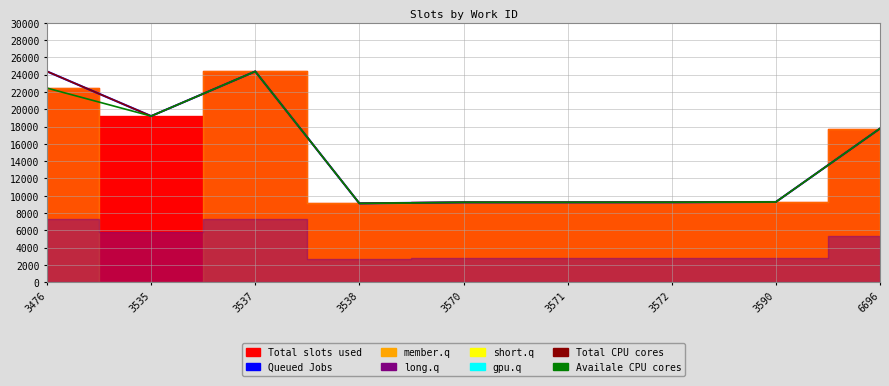

How many values in the Availale CPU cores series exceed 9286?

4